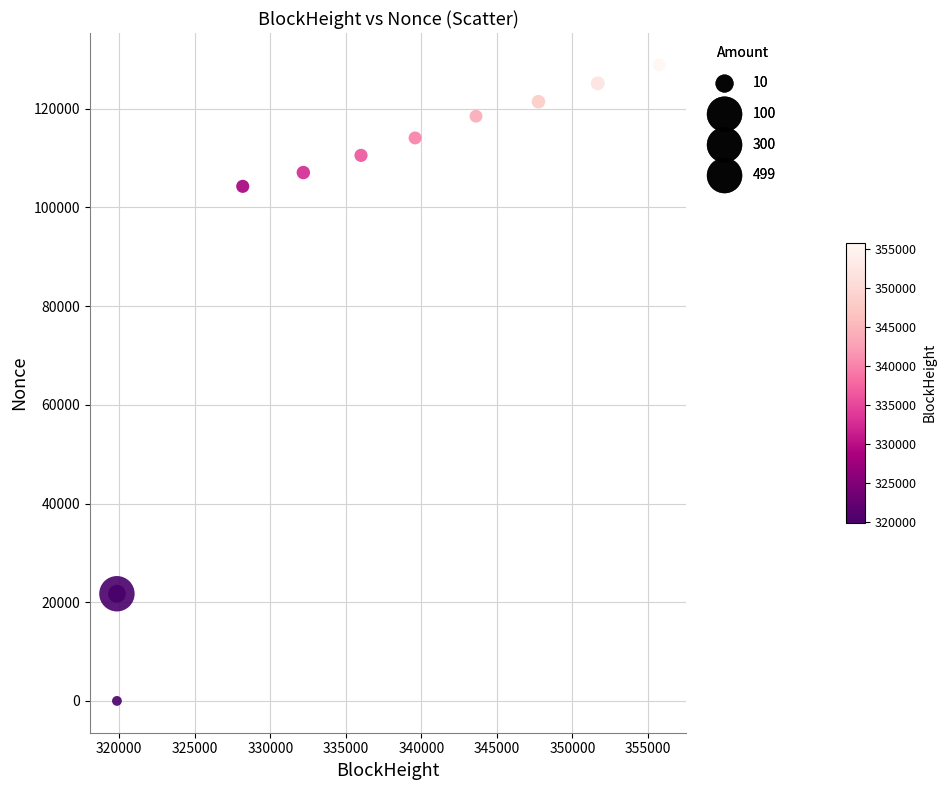

What Y value in the scatter plot is closest to 64450?

104276